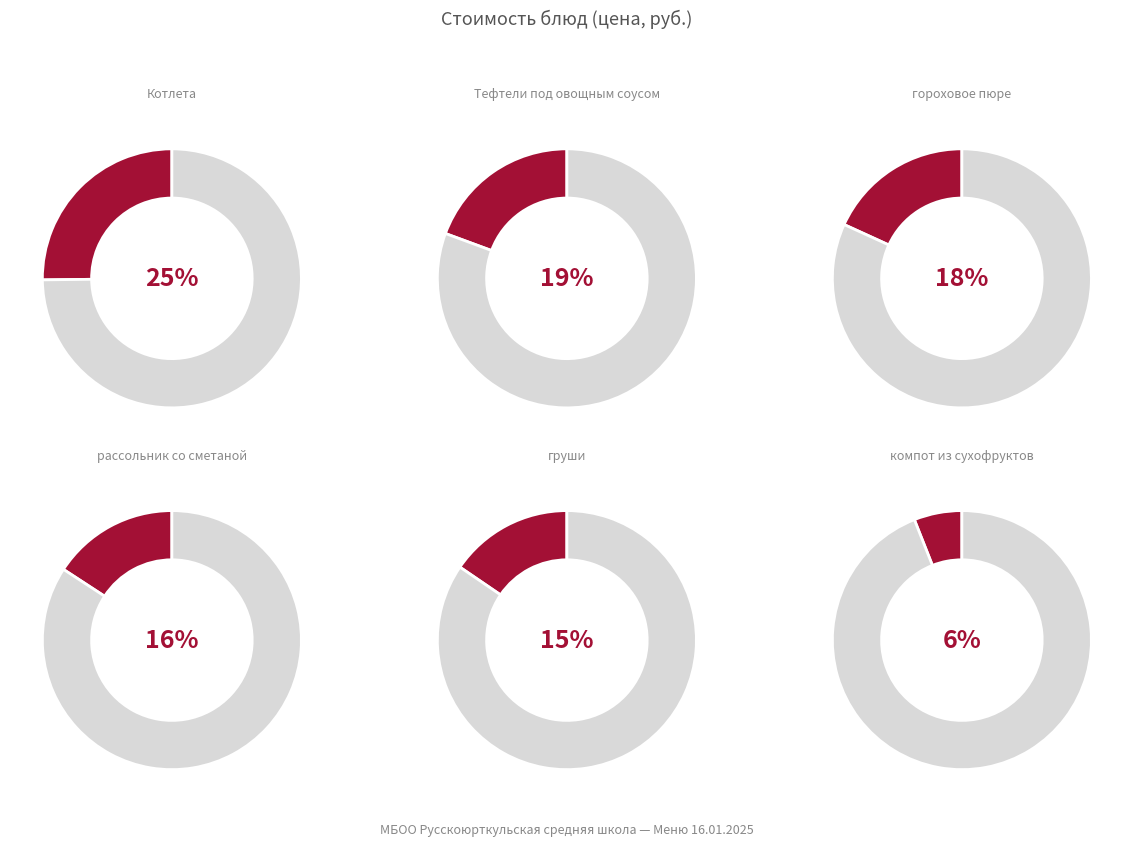

Which category has the biggest portion of the pie?

Котлета